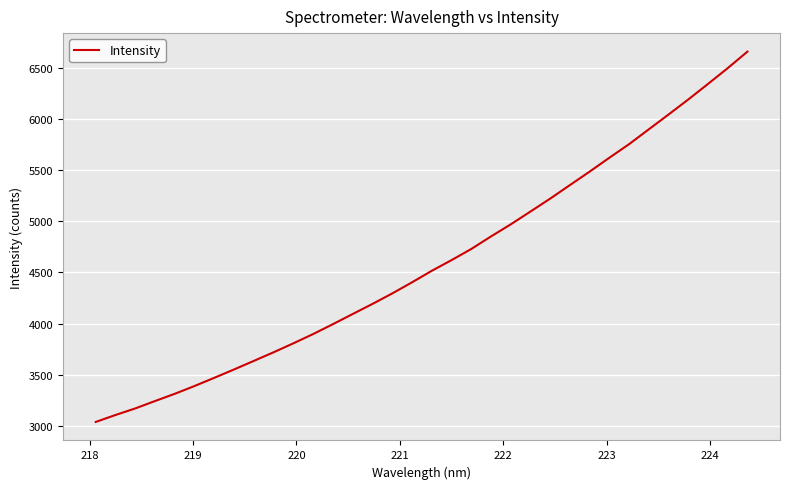

What is the difference between the maximum and minimum values?

3615.2